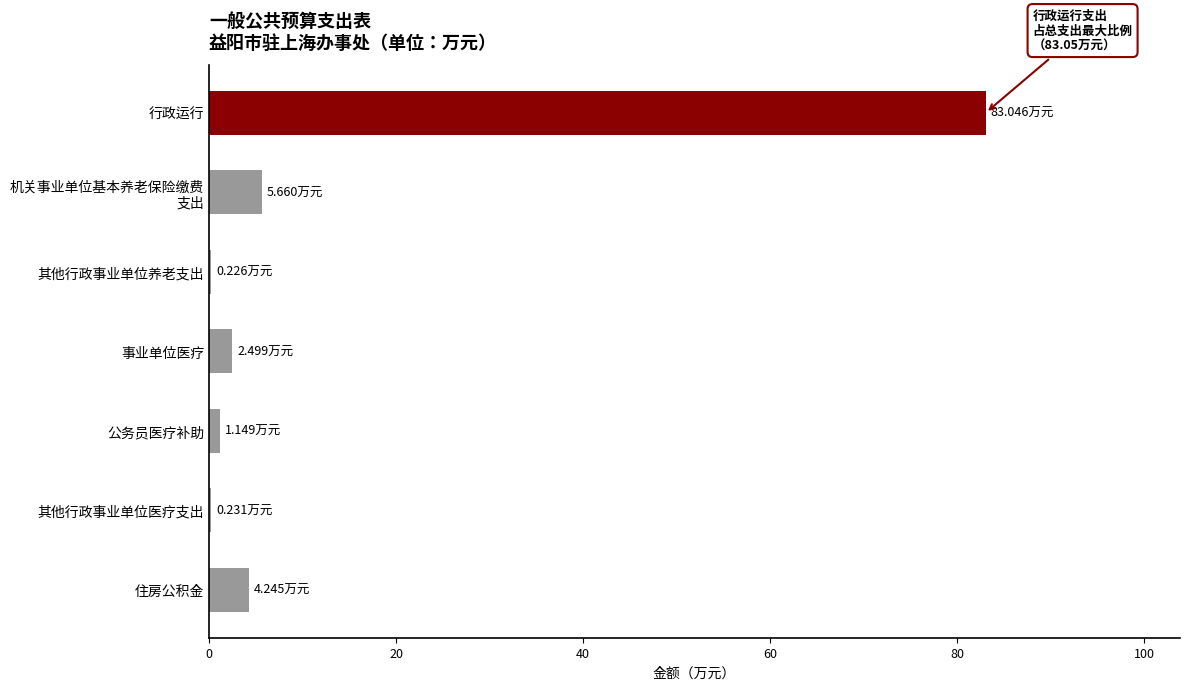

How many series are shown in this chart?

1